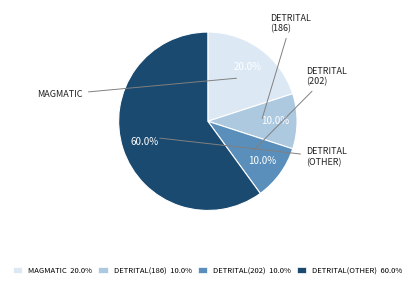

Between DETRITAL(202) 10.0% and MAGMATIC 20.0%, which is larger?

MAGMATIC 20.0%